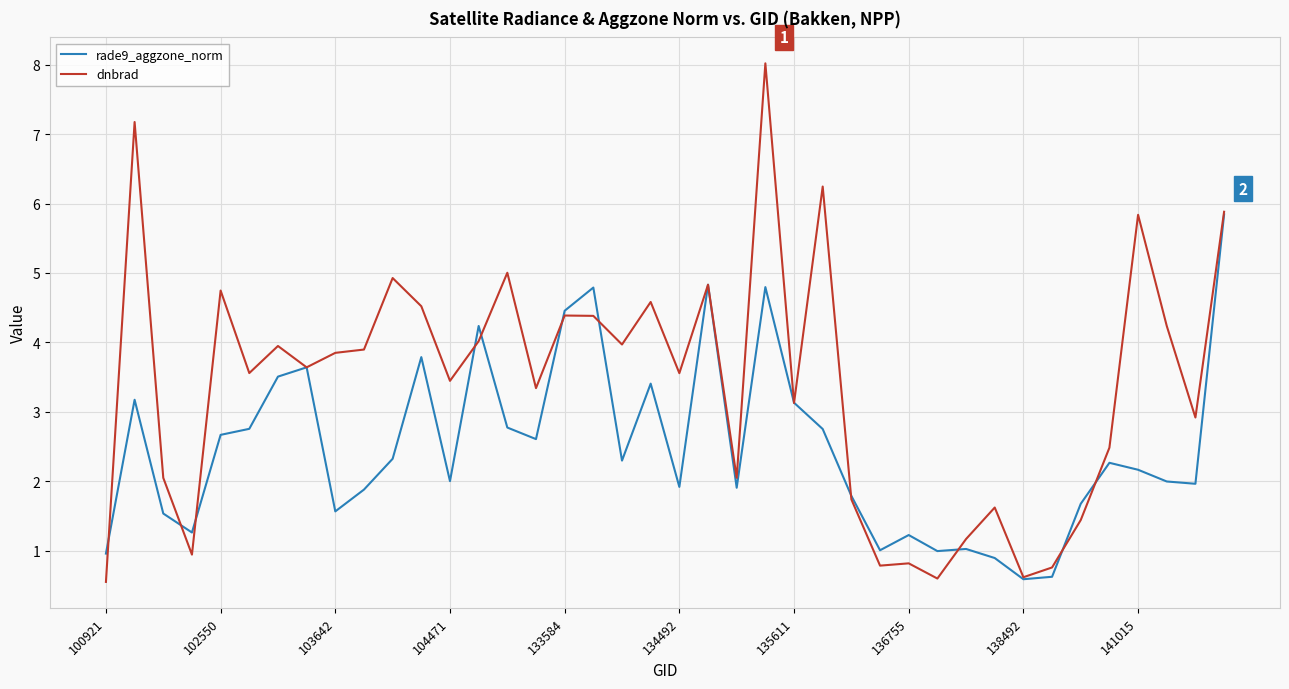

Which series has the widest spread of values?

dnbrad